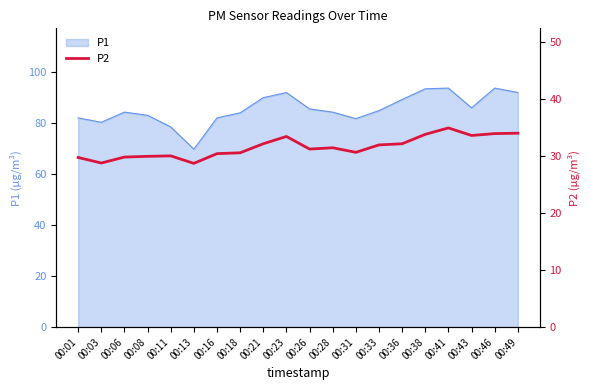

How many points are higher than both their immediate neighbors (excluding endpoints)?

4